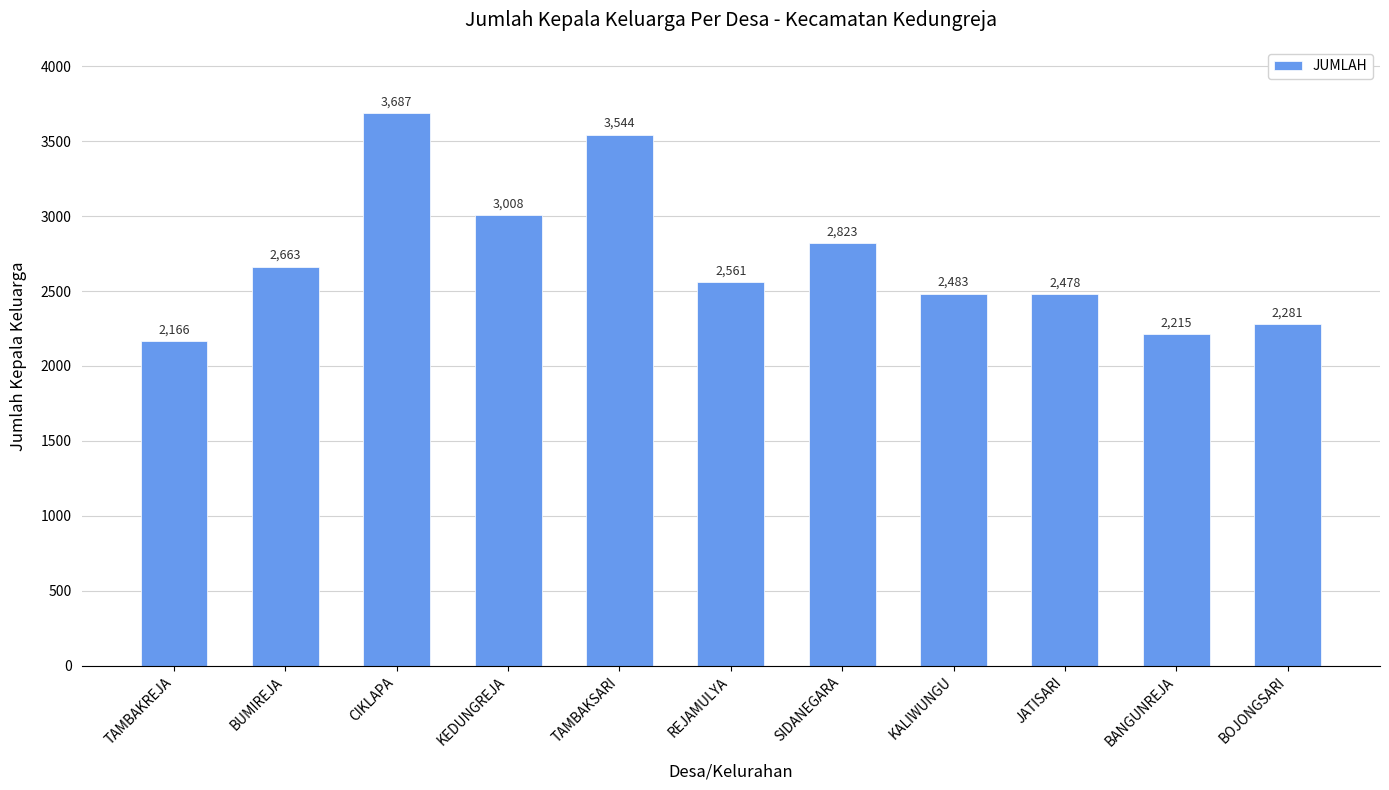

Reading left to right, list all the values displayed in this chart.

TAMBAKREJA=2166	BUMIREJA=2663	CIKLAPA=3687	KEDUNGREJA=3008	TAMBAKSARI=3544	REJAMULYA=2561	SIDANEGARA=2823	KALIWUNGU=2483	JATISARI=2478	BANGUNREJA=2215	BOJONGSARI=2281